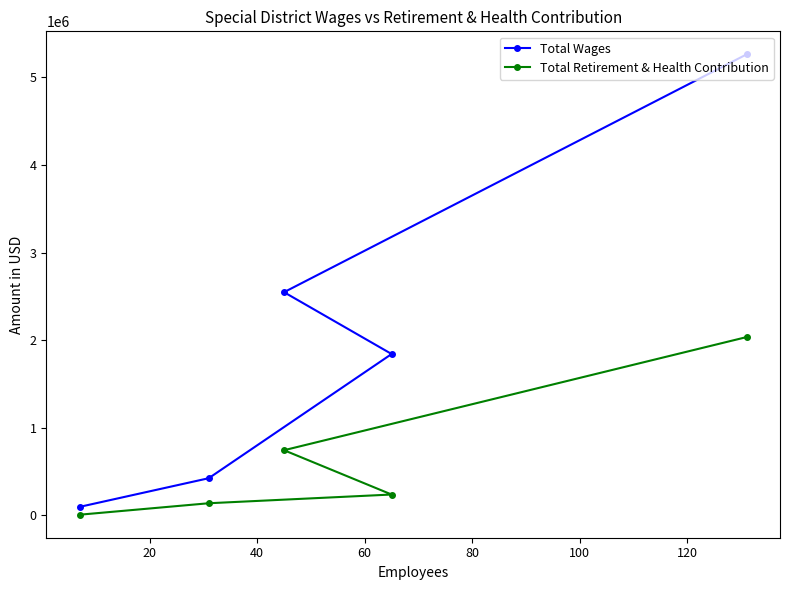

How many lines are shown in the chart?

2